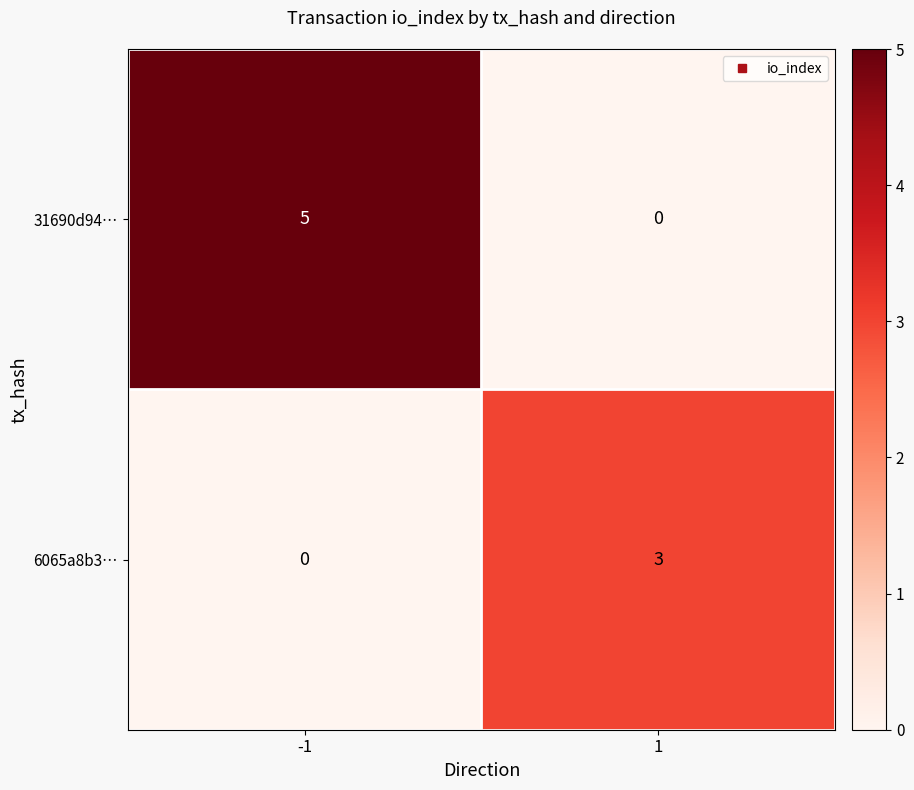

Which series has the widest spread of values?

31690d94…